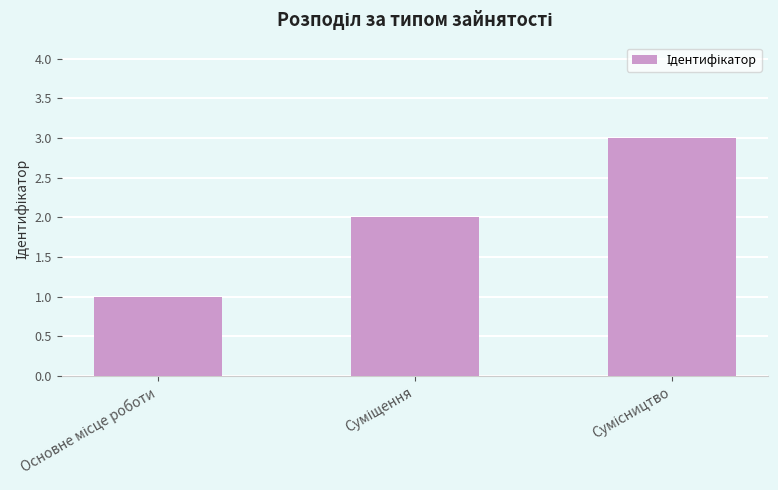

What is the maximum value shown in the chart?

3